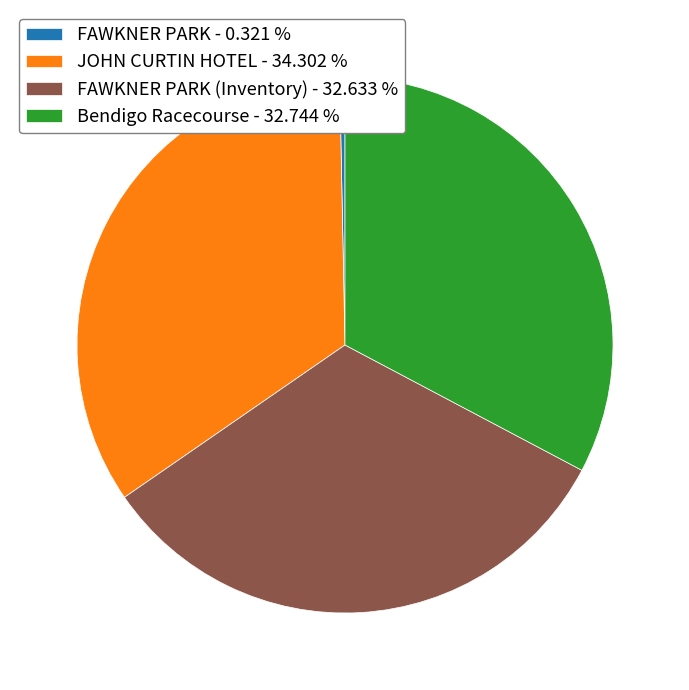

Is there a majority slice in this chart?

No